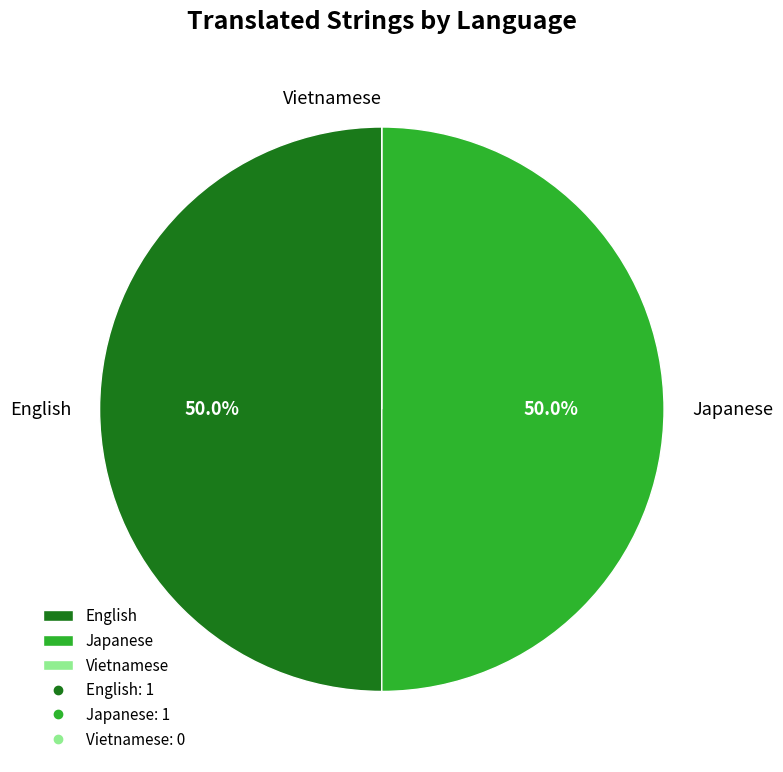

Combined, what portion of the pie is English and Japanese?

100.0%